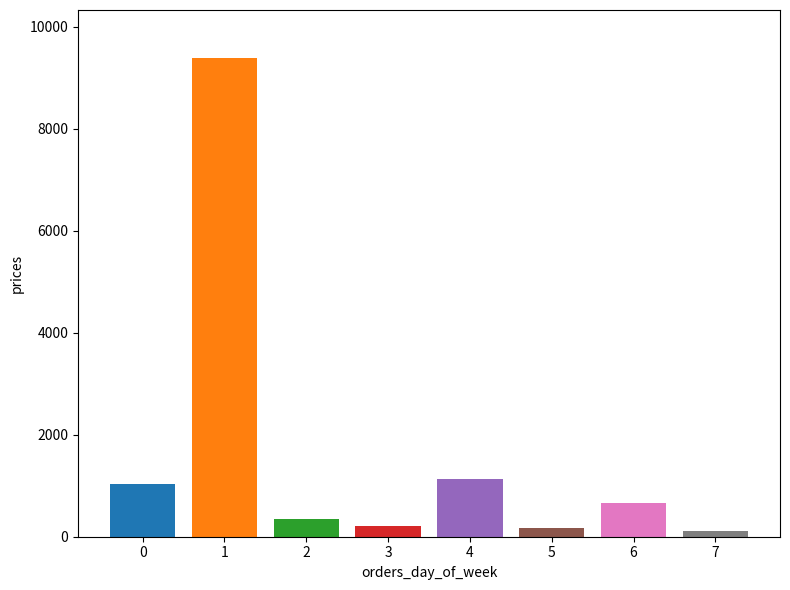

How many categories are shown in the chart?

8